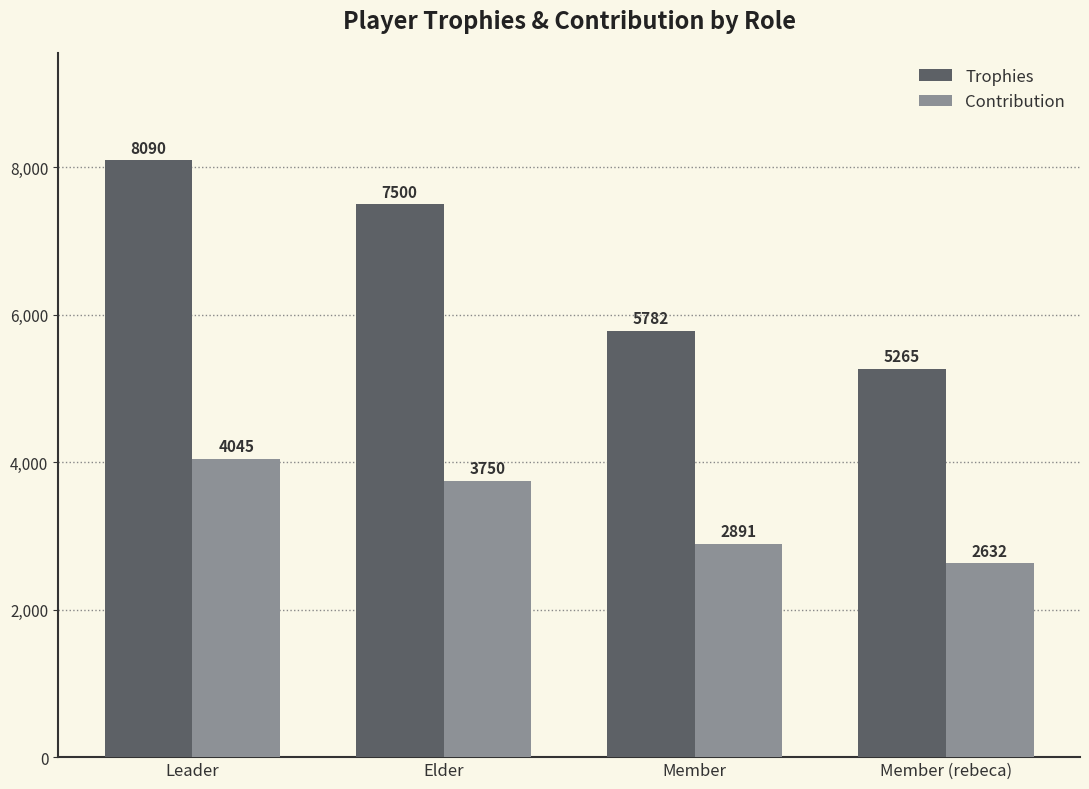

Which series changed the most between Leader and Member (rebeca)?

Trophies